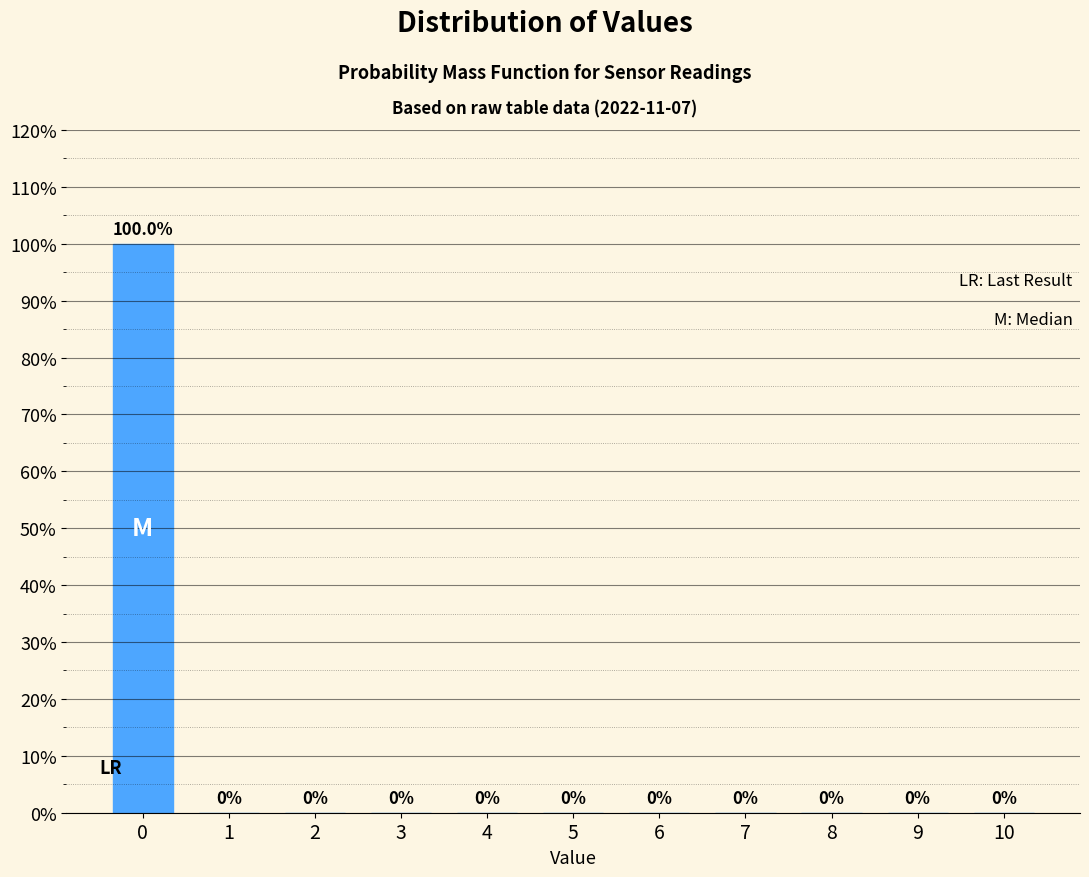

Reading left to right, what are all the values shown in this chart?

0=100	1=0	2=0	3=0	4=0	5=0	6=0	7=0	8=0	9=0	10=0